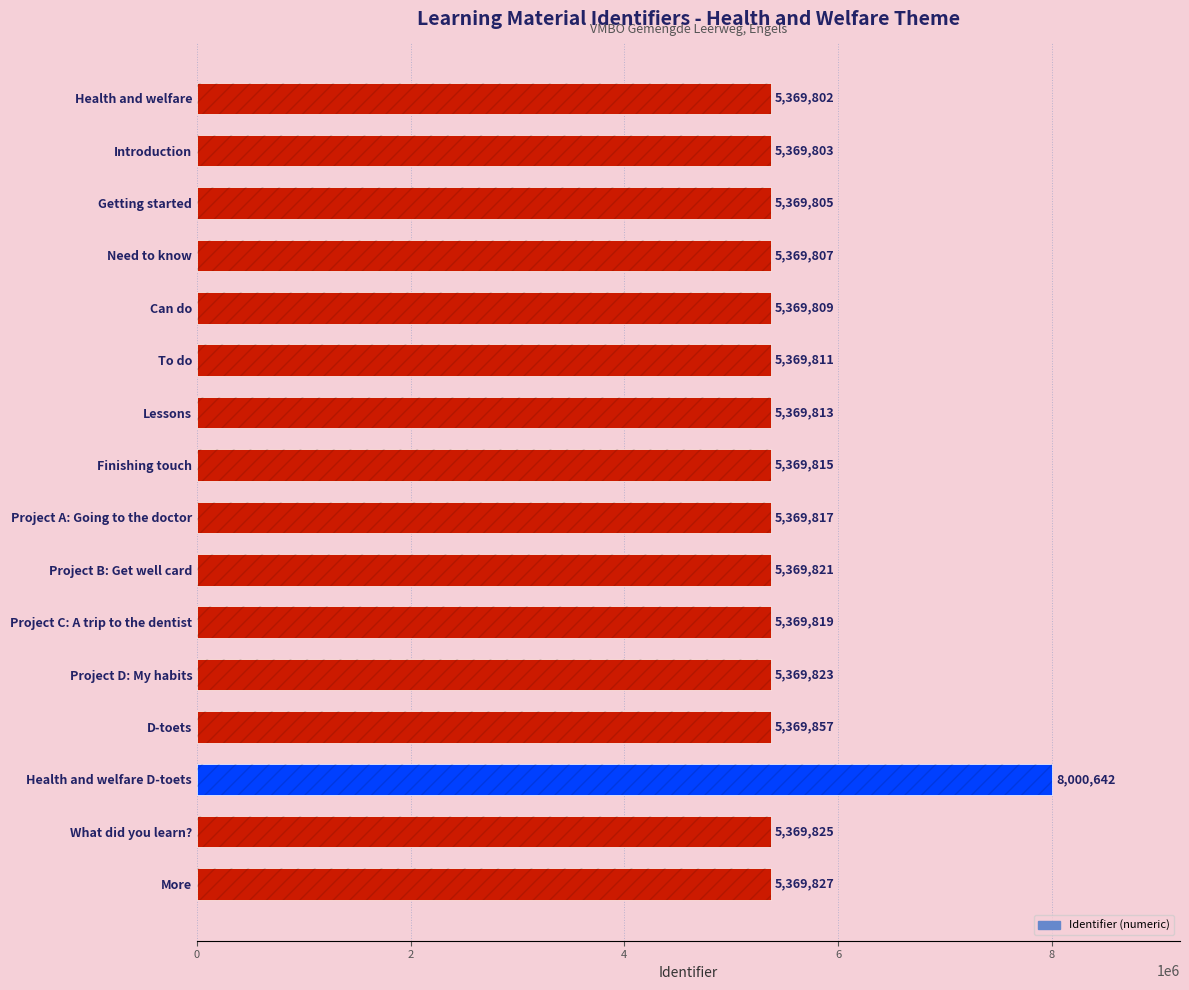

What is the approximate value at Finishing touch, to the nearest 100?

5369800